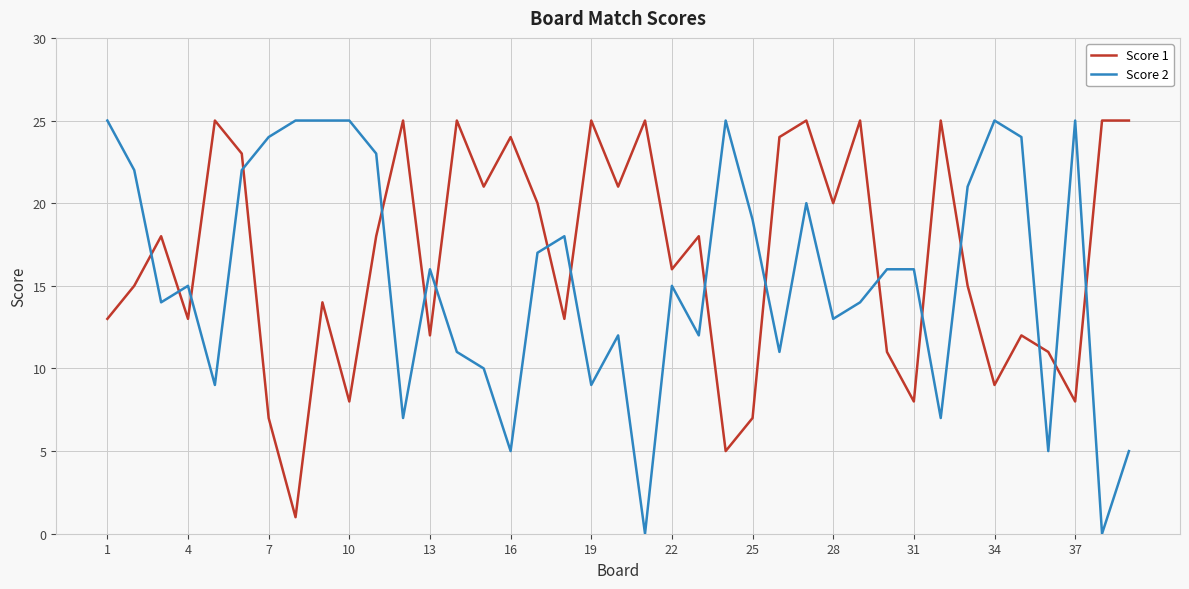

Which series has the largest total across all categories?

Score 1